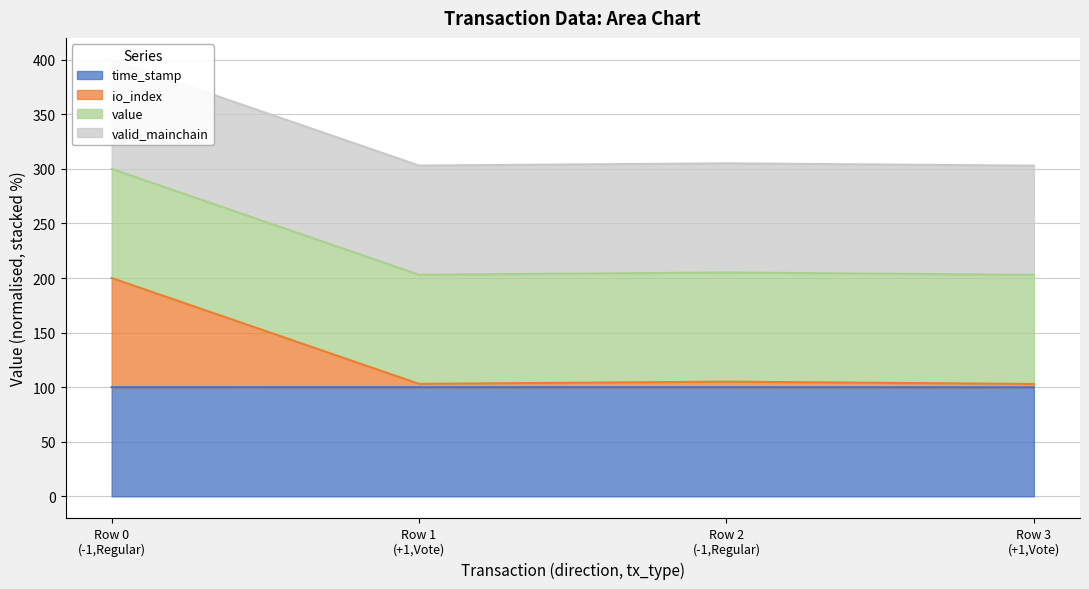

What is the minimum value for time_stamp?

99.9